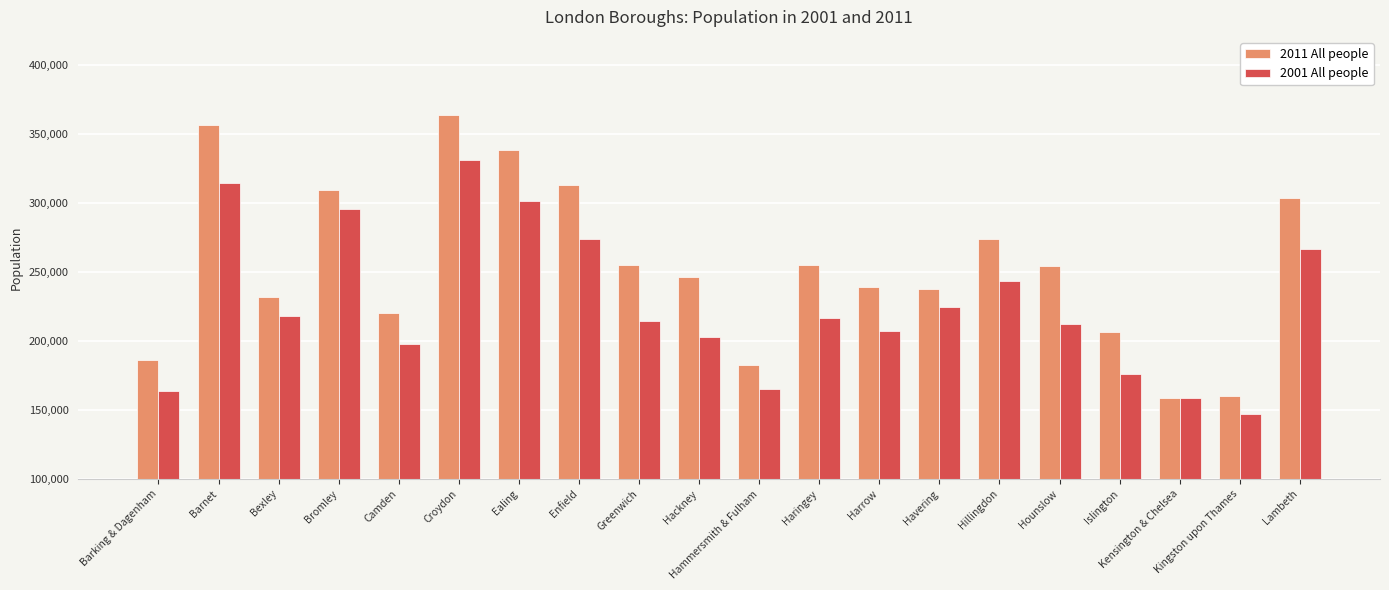

What is the average value of the 2011 All people series?

254433